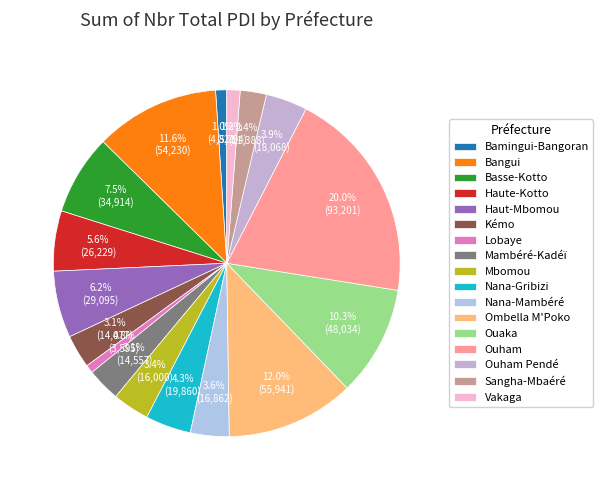

Count the number of slices in the pie.

17